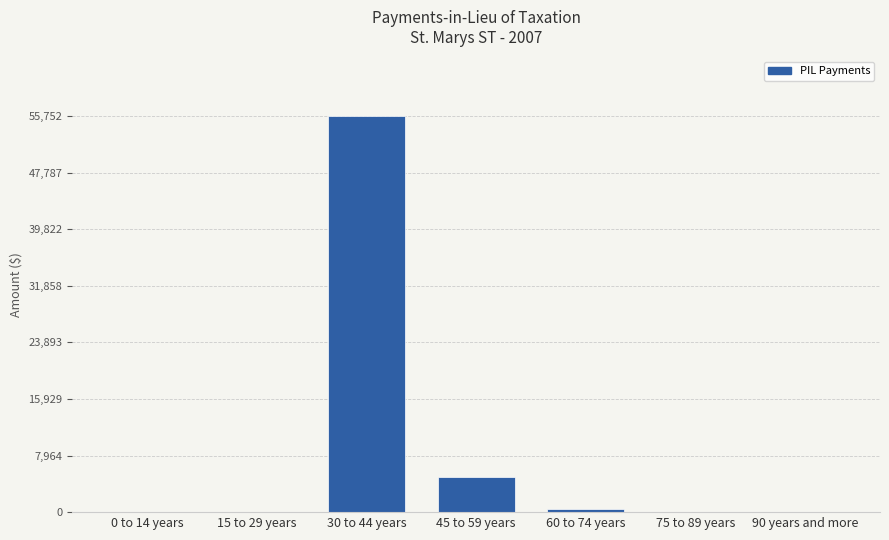

Is it true that the value at 15 to 29 years is 19413?

False